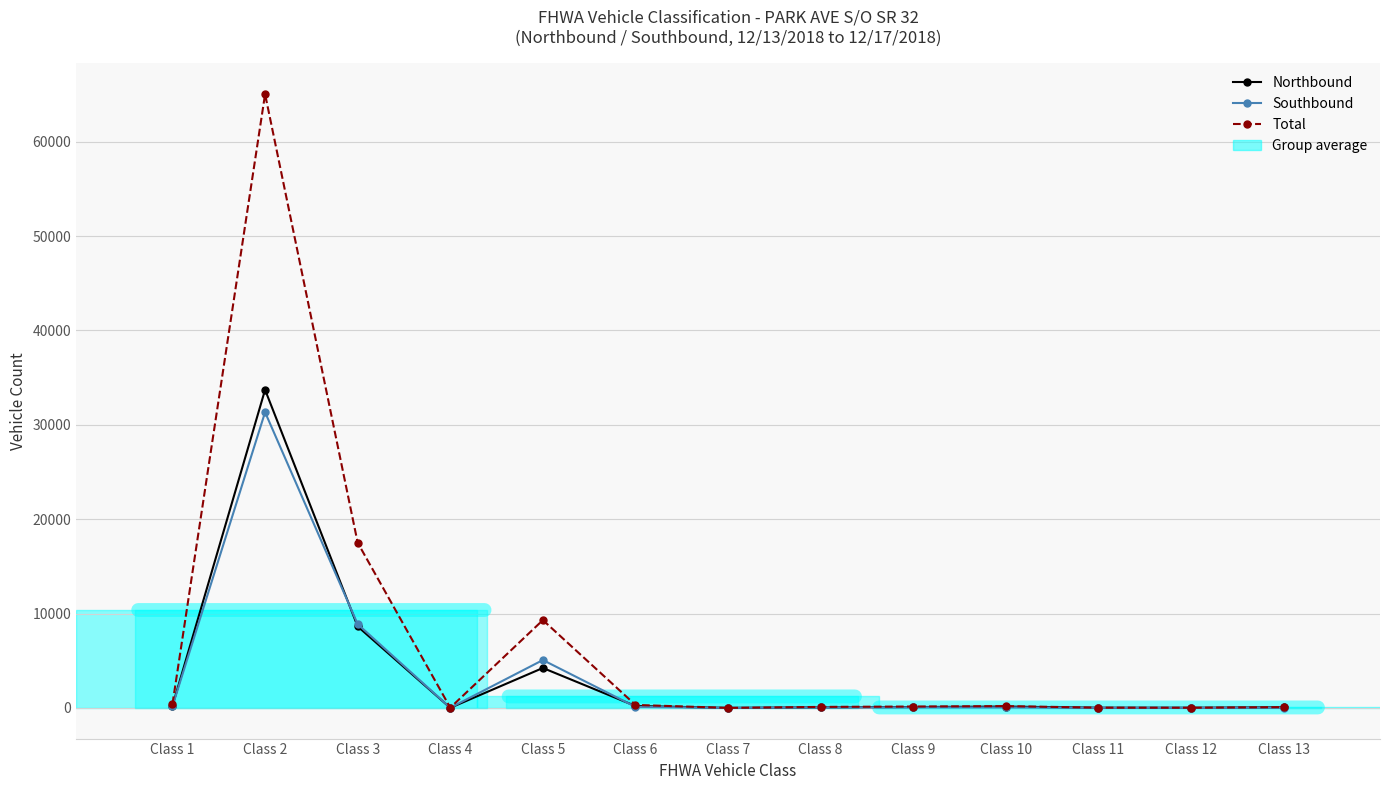

List the series in order of their peak value, lowest first.

Southbound, Northbound, Total